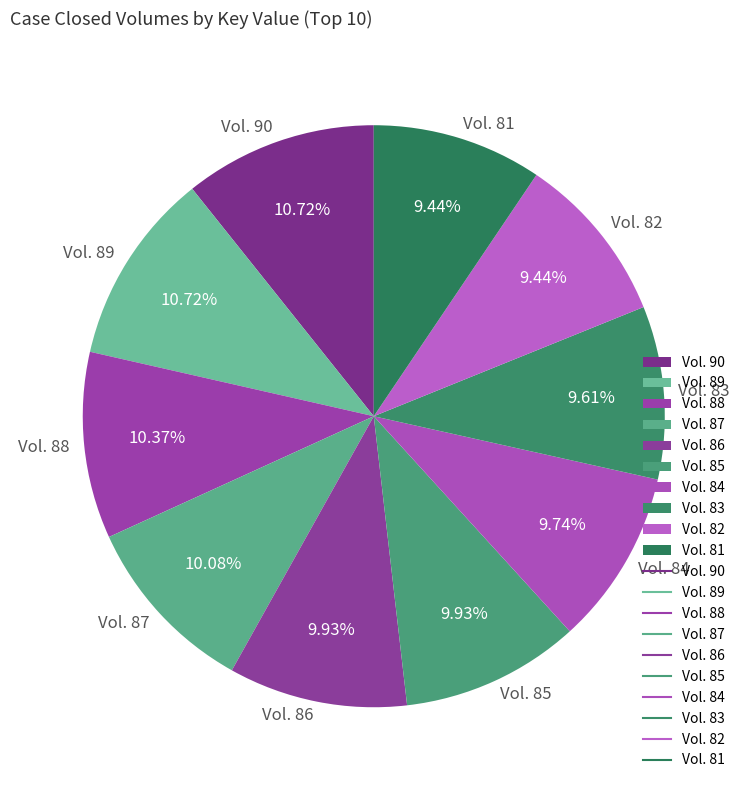

Combined, what portion of the pie is Vol. 90 and Vol. 86?

20.7%